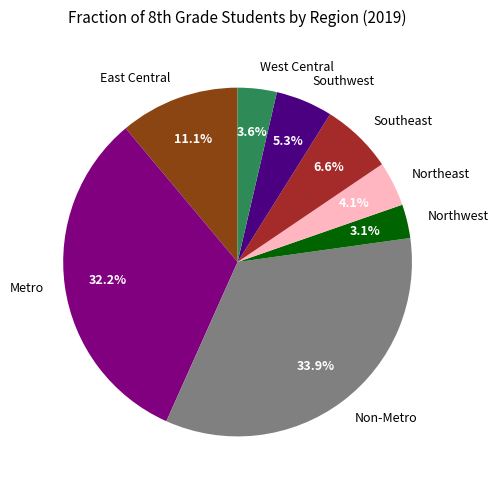

Between Non-Metro and Southeast, which is larger?

Non-Metro